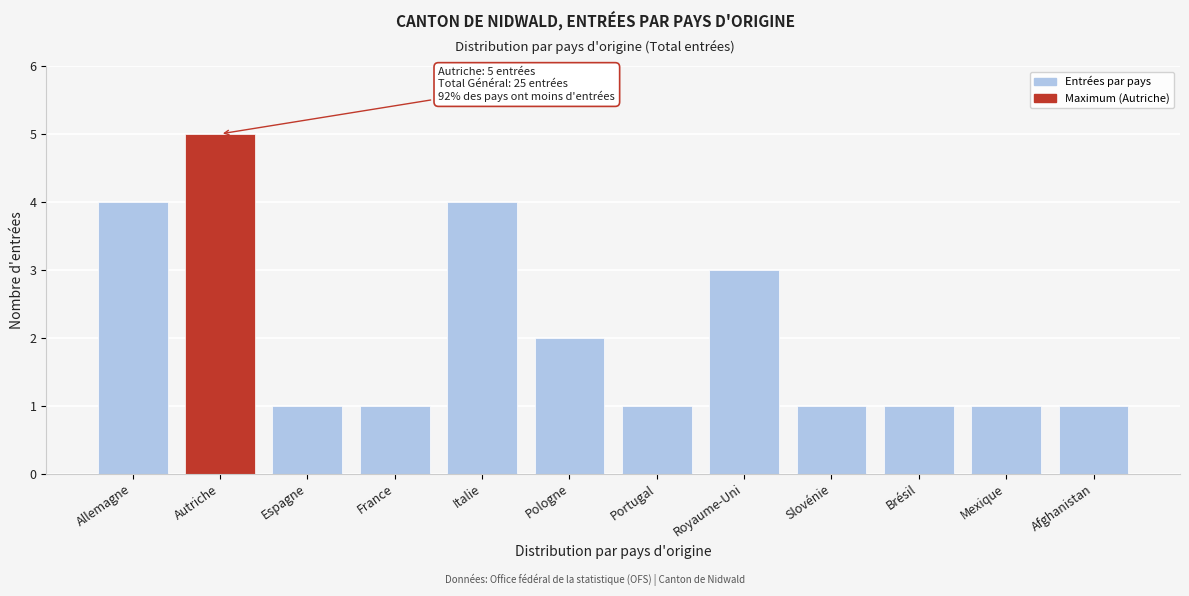

Reading left to right, what are all the values shown in this chart?

Allemagne=4	Autriche=5	Espagne=1	France=1	Italie=4	Pologne=2	Portugal=1	Royaume-Uni=3	Slovénie=1	Brésil=1	Mexique=1	Afghanistan=1